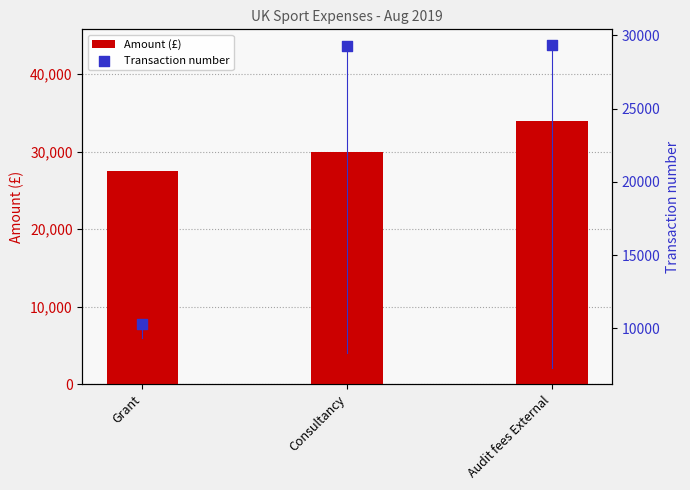

At how many categories does at least one series exceed 24358?

3